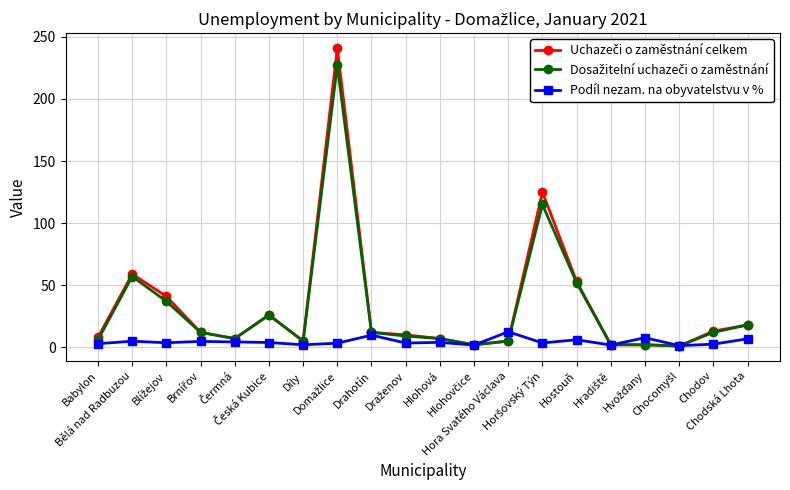

At how many categories does at least one series exceed 137?

1